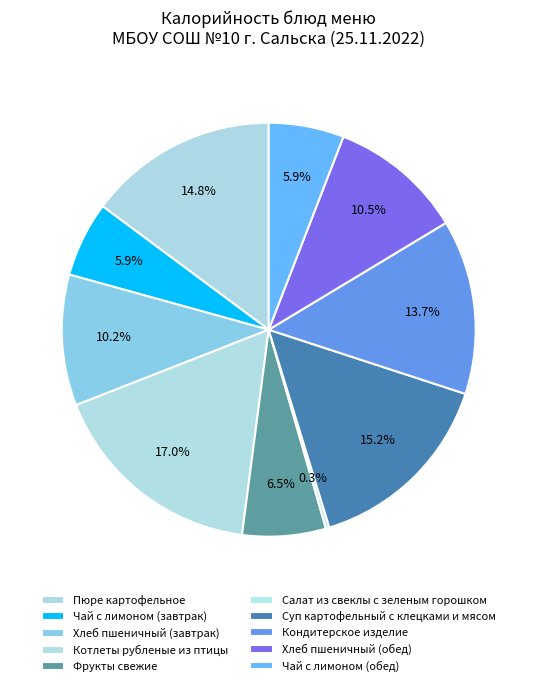

The Чай с лимоном (завтрак) slice represents 1% of the pie. True or false?

False